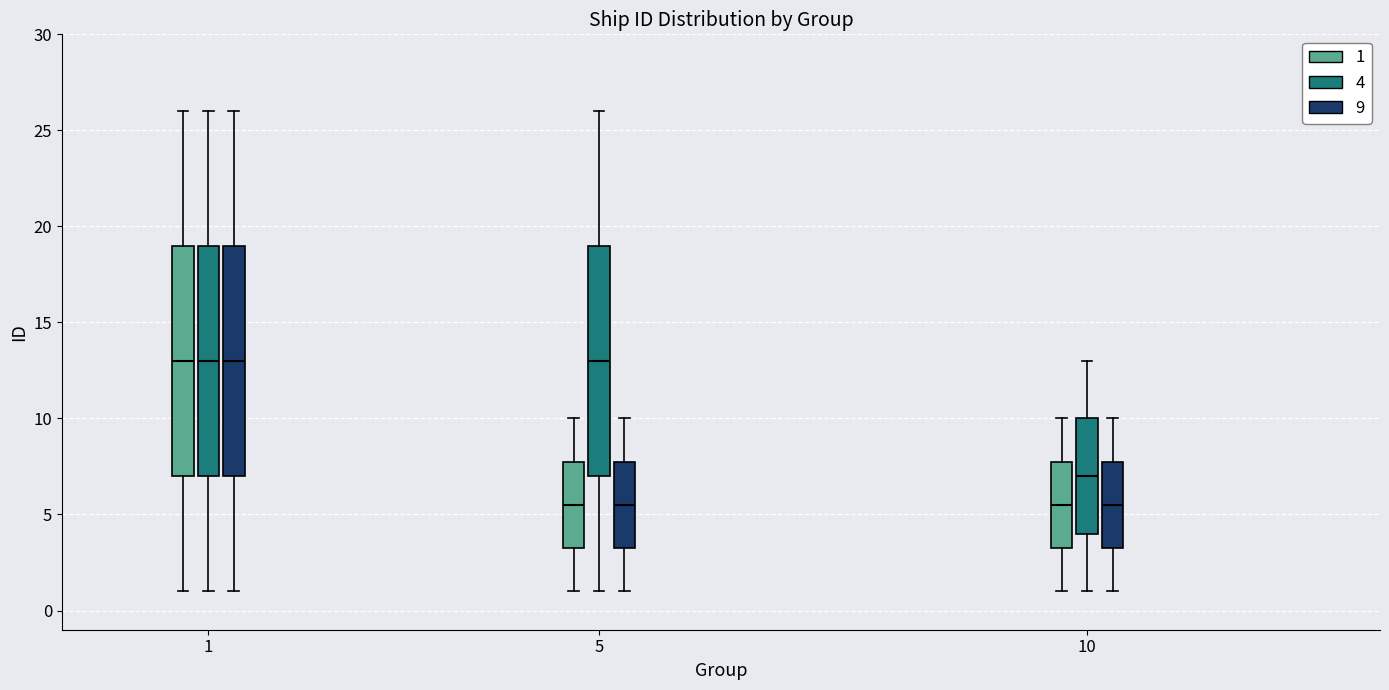

Reading left to right, transcribe this box plot: for each box, give where its median line is, the range the box spans, and where its two whiskers end, as read against the y-axis. The values are not printed on the chart, so give them approximately, as read against the axis.

1 (1): median 13.0, box 7.0 to 19.0, whiskers 1.0 to 26.0
1 (4): median 13.0, box 7.0 to 19.0, whiskers 1.0 to 26.0
1 (9): median 13.0, box 7.0 to 19.0, whiskers 1.0 to 26.0
5 (1): median 5.5, box 3.5 to 8.0, whiskers 1.0 to 10.0
5 (4): median 13.0, box 7.0 to 19.0, whiskers 1.0 to 26.0
5 (9): median 5.5, box 3.5 to 8.0, whiskers 1.0 to 10.0
10 (1): median 5.5, box 3.5 to 8.0, whiskers 1.0 to 10.0
10 (4): median 7.0, box 4.0 to 10.0, whiskers 1.0 to 13.0
10 (9): median 5.5, box 3.5 to 8.0, whiskers 1.0 to 10.0